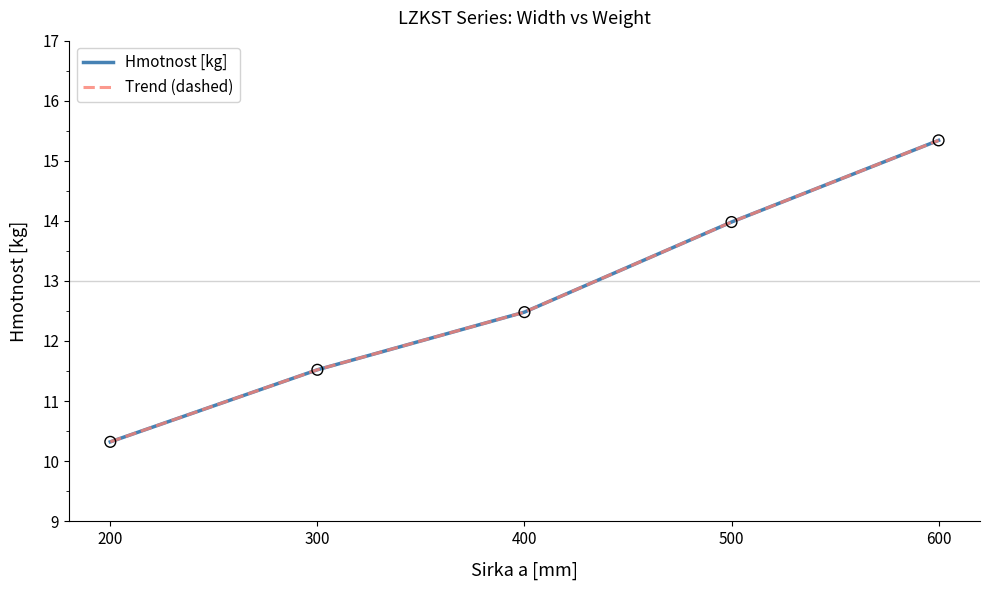

Does the chart have visible grid lines?

No